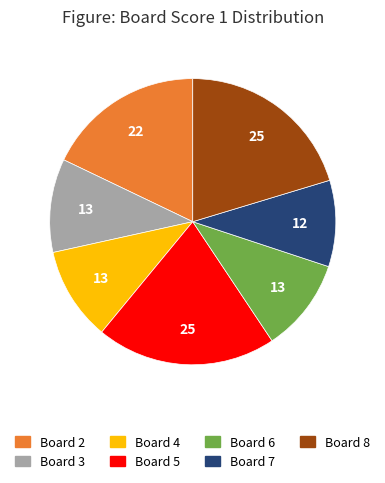

Does any single category account for the majority?

No